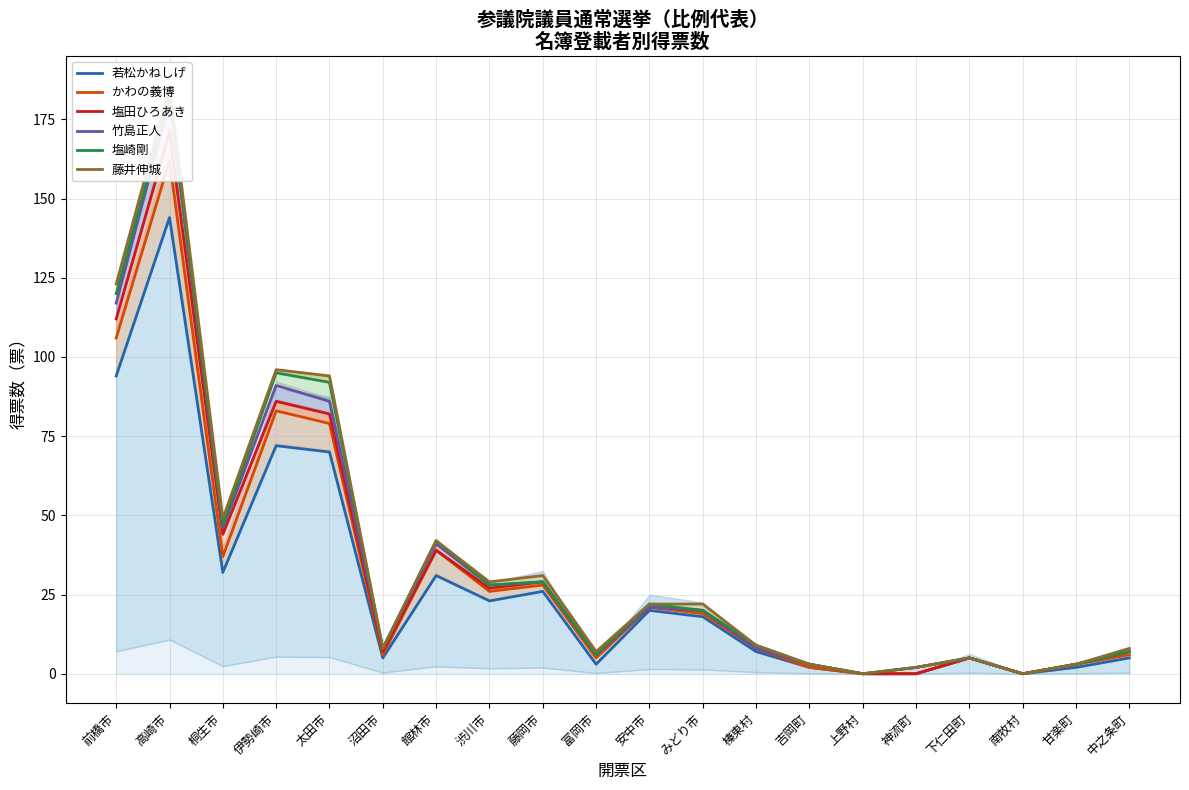

What is the maximum value for 塩田ひろあき?

171